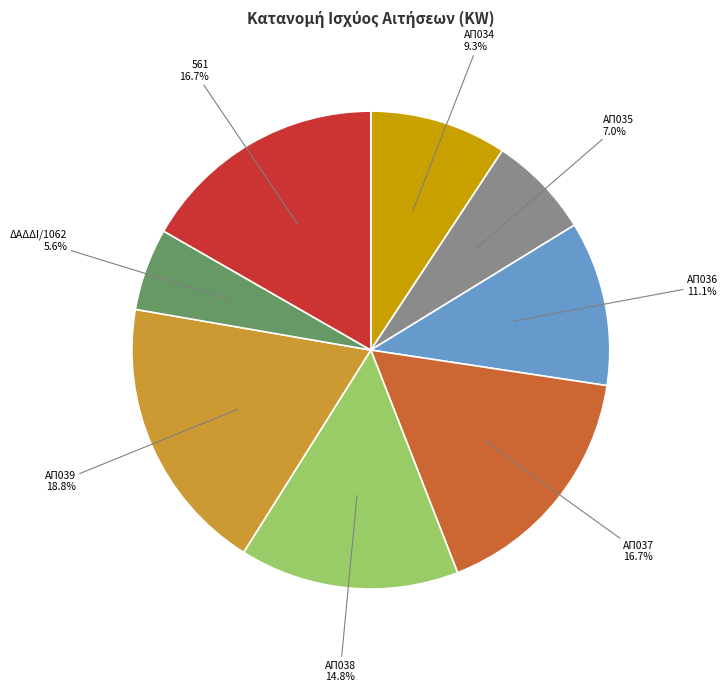

Does any single category account for the majority?

No